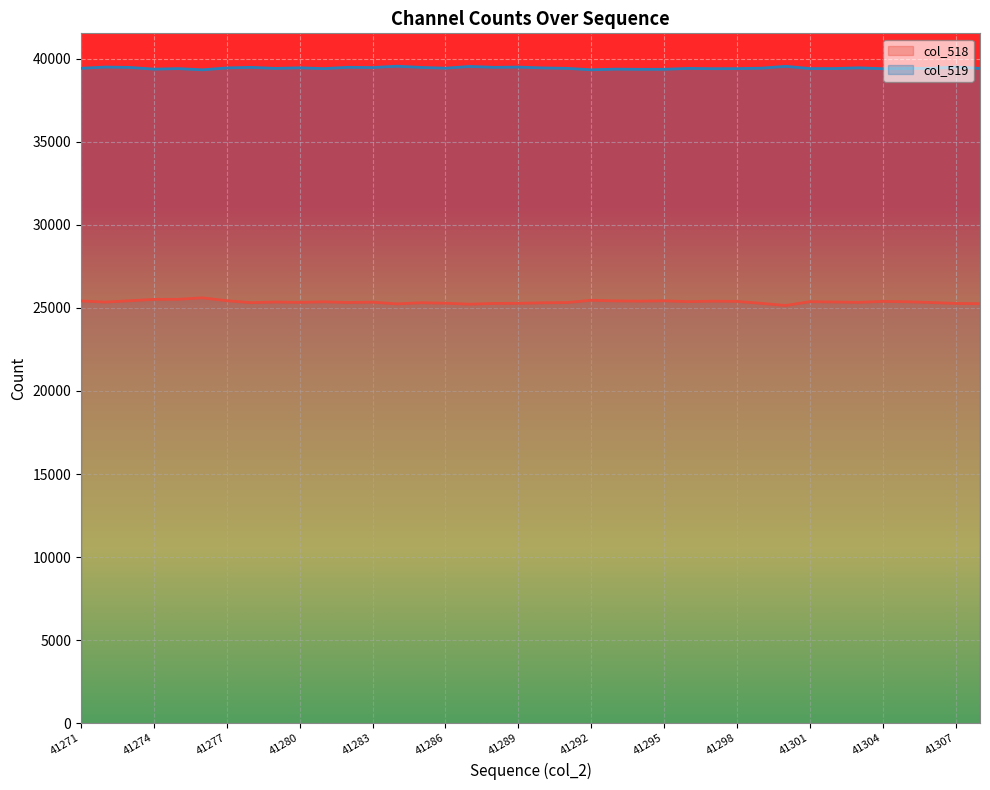

List the labels in order of col_518 value, smallest first.

41300, 41287, 41284, 41308, 41307, 41288, 41299, 41289, 41286, 41290, 41285, 41278, 41291, 41282, 41306, 41280, 41303, 41283, 41272, 41279, 41302, 41281, 41305, 41301, 41296, 41298, 41304, 41297, 41294, 41271, 41293, 41295, 41273, 41277, 41292, 41274, 41275, 41276